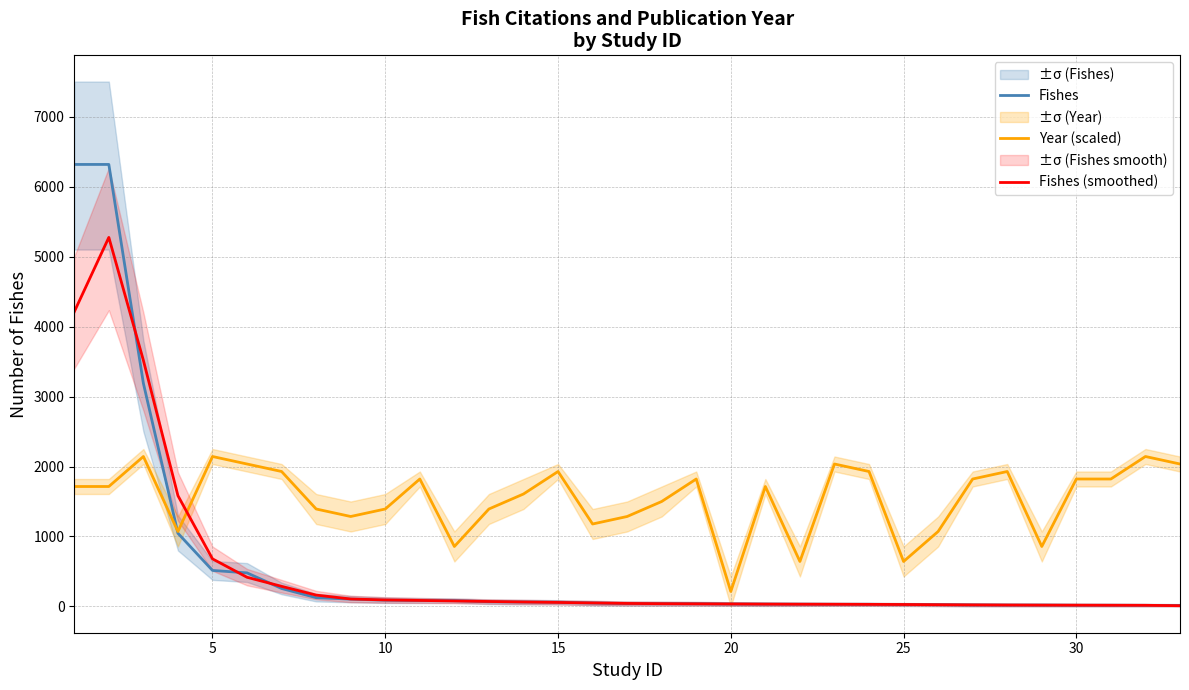

What is the highest value of the Fishes series?

6316.0